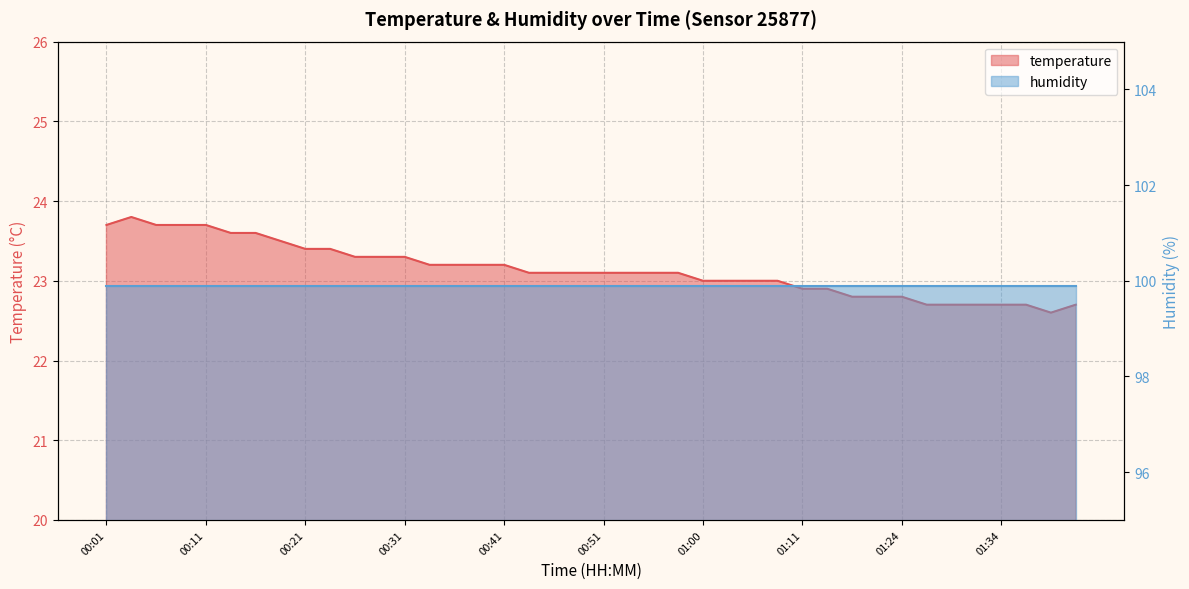

At which label is the value closest to 23?

01:00